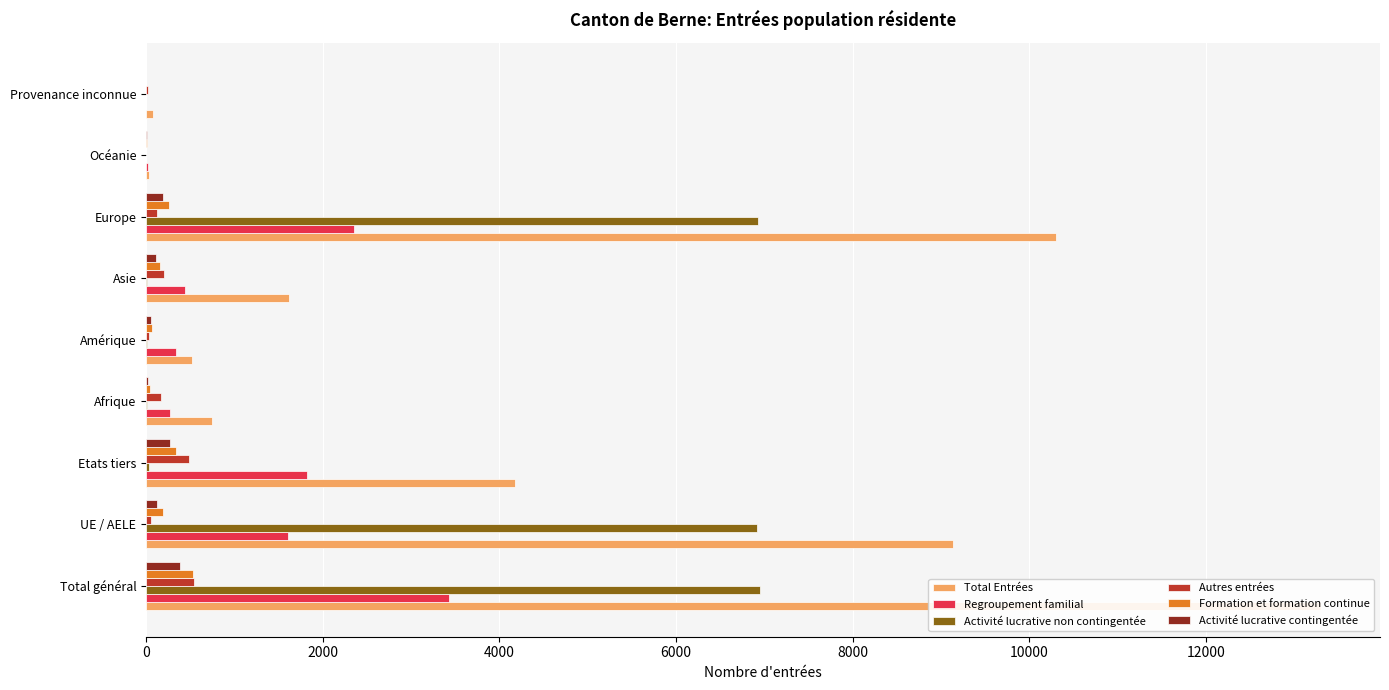

How many data points in Activité lucrative contingentée are less than 112?

4